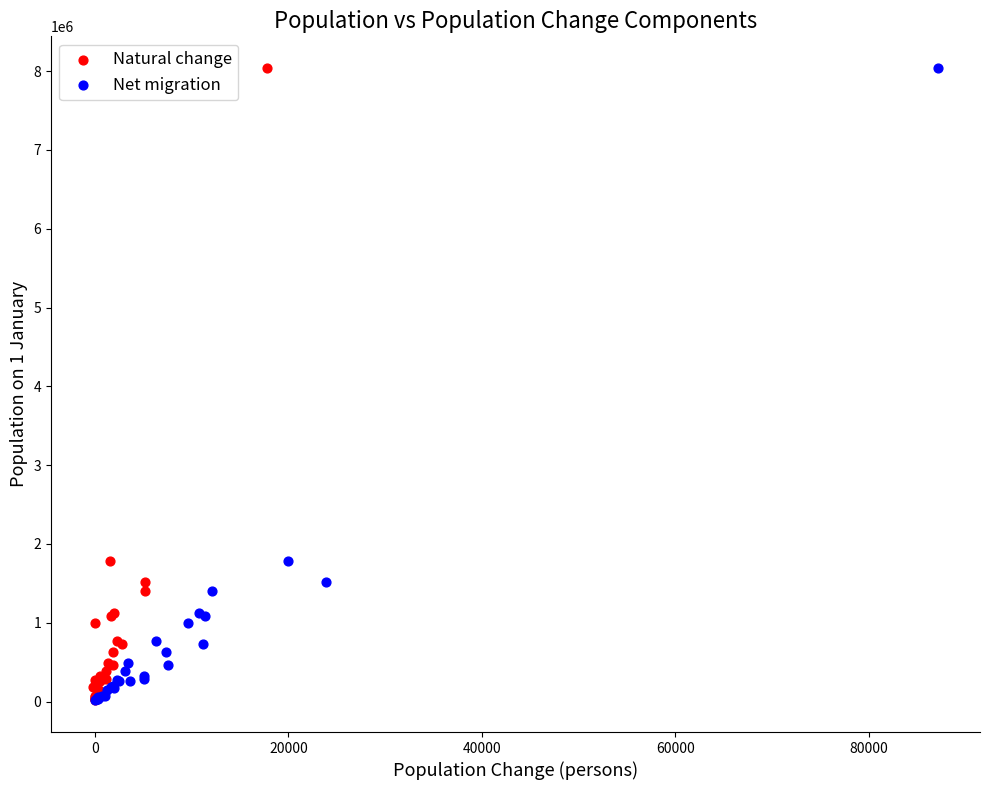

What are all the series names shown in the legend?

Natural change, Net migration